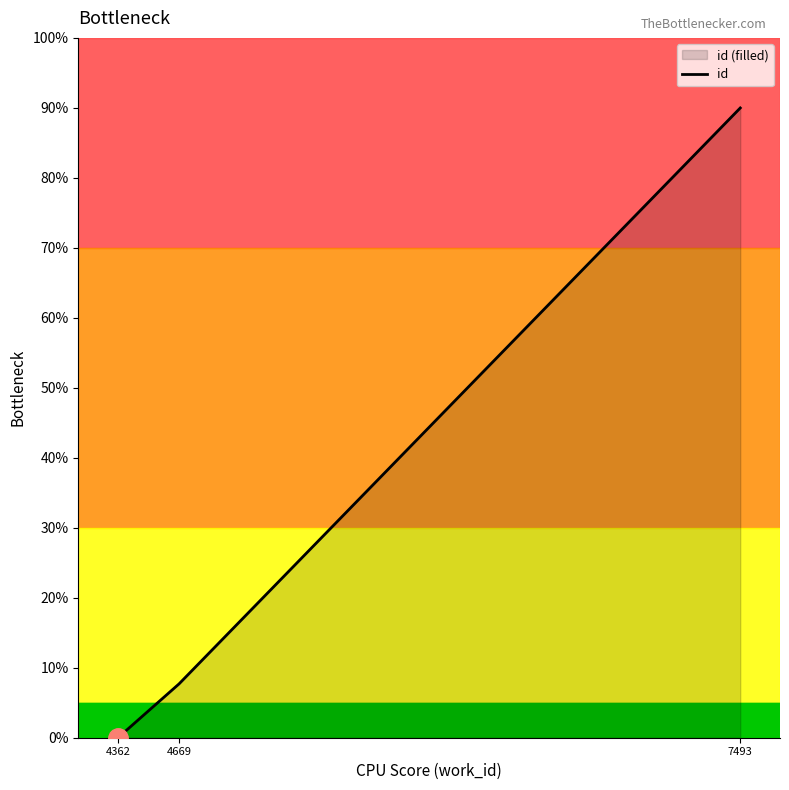

Rank the categories by value from highest to lowest.

7493, 4669, 4362